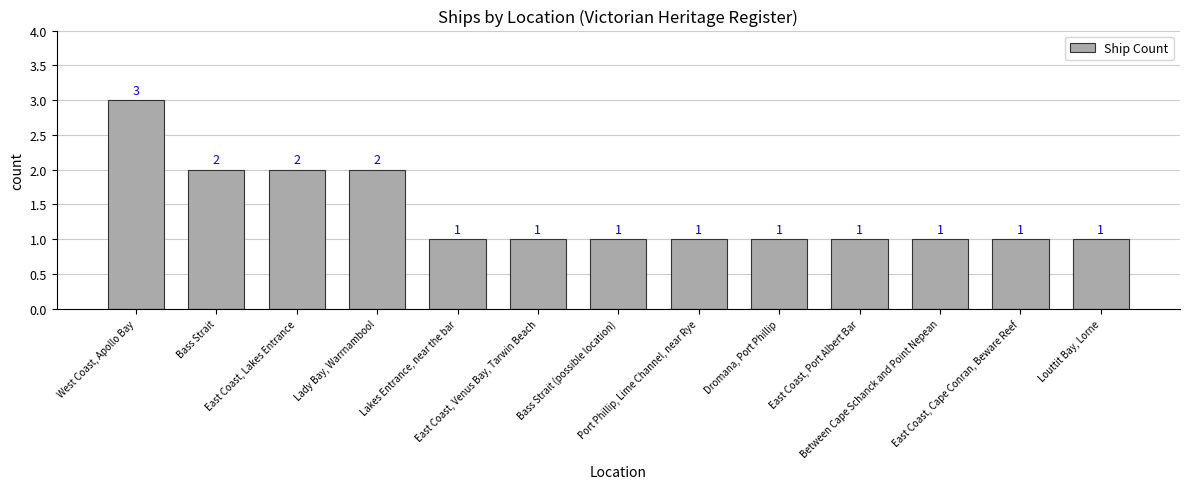

What is the sum of all values?

18